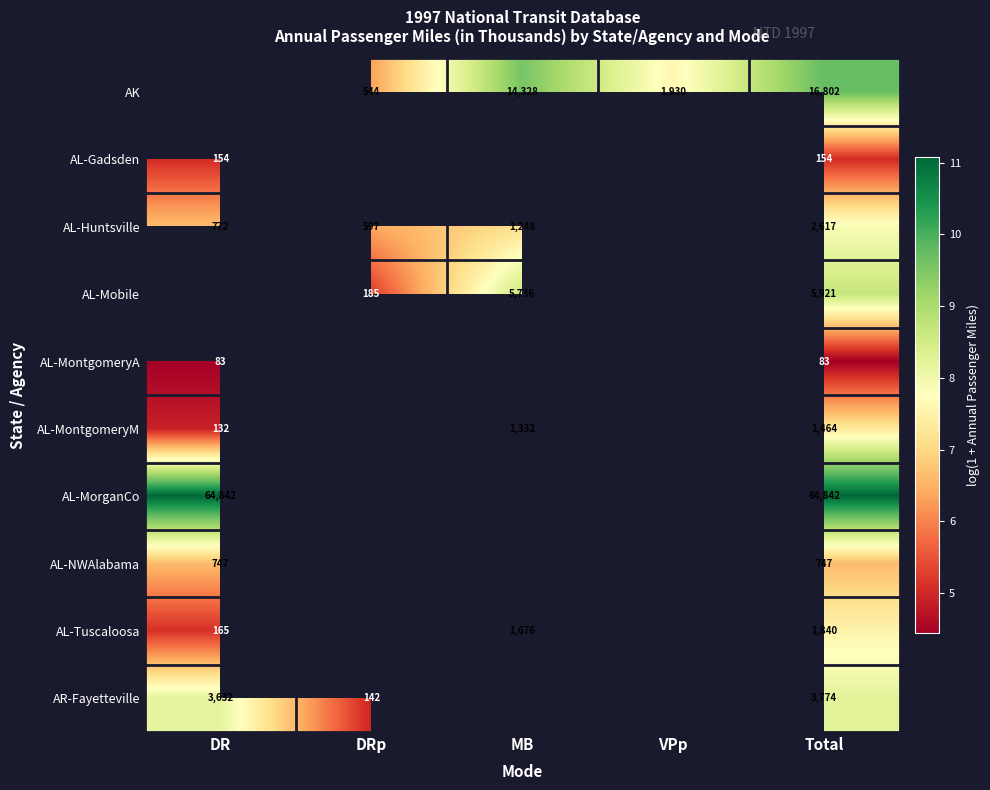

Rank the series at Total from highest to lowest value.

AL-MorganCo, AK, AL-Mobile, AR-Fayetteville, AL-Huntsville, AL-Tuscaloosa, AL-MontgomeryM, AL-NWAlabama, AL-Gadsden, AL-MontgomeryA